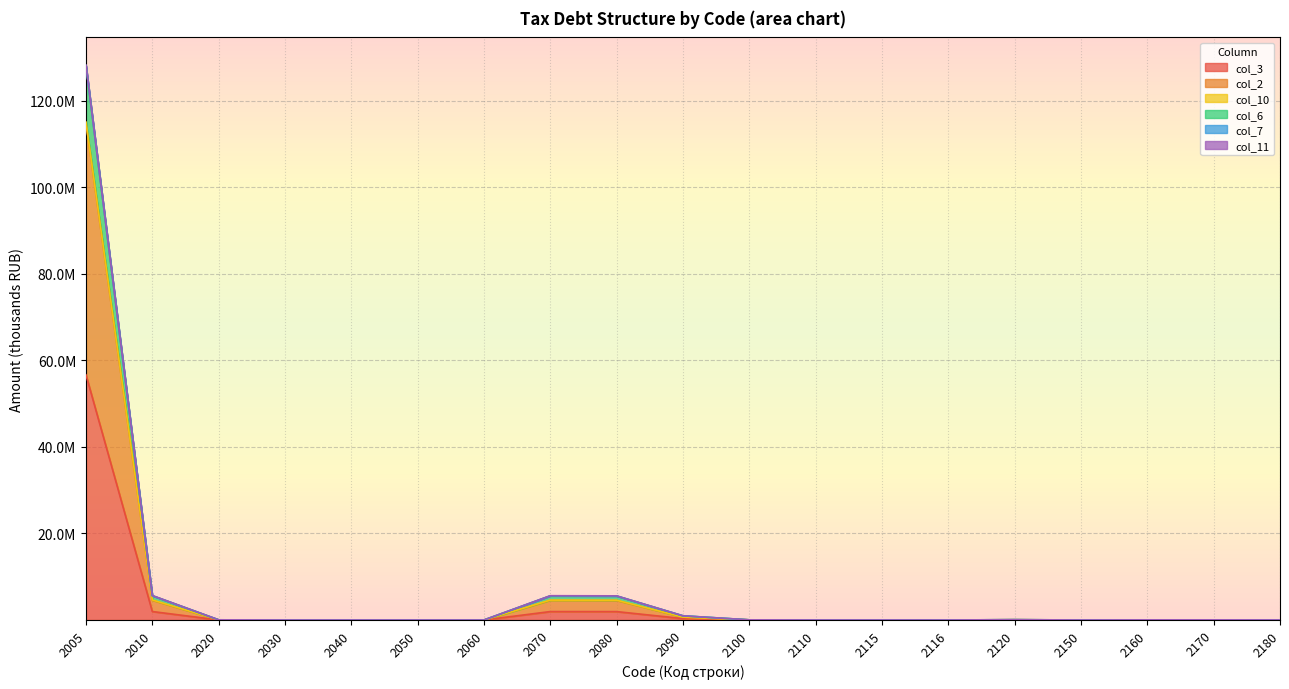

What is the sum of all col_3 values?

62843683